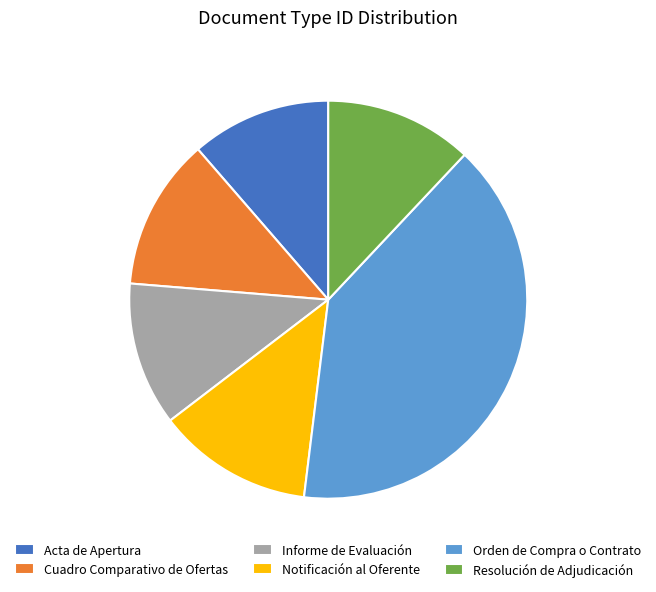

Is there a majority slice in this chart?

No